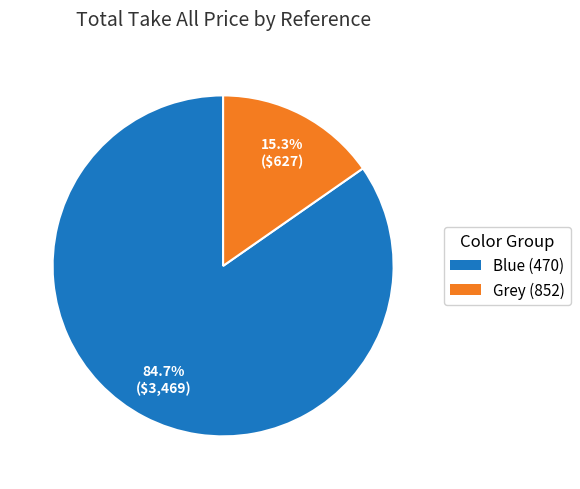

Count the number of slices in the pie.

2